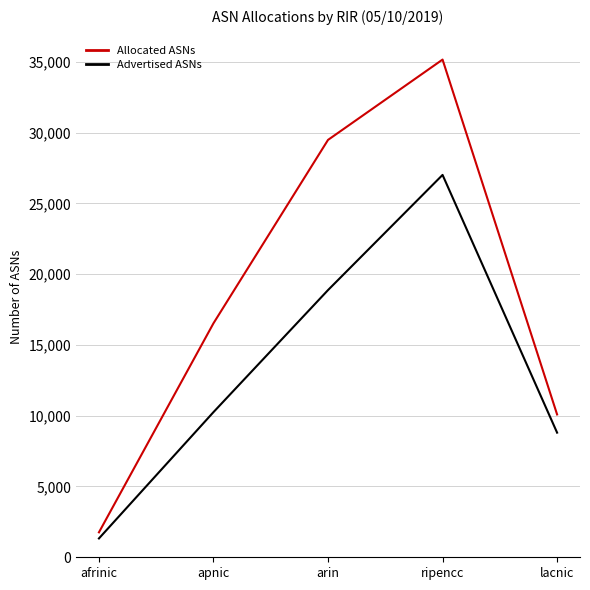

Rank the series by their average value, from lowest to highest.

Advertised ASNs, Allocated ASNs